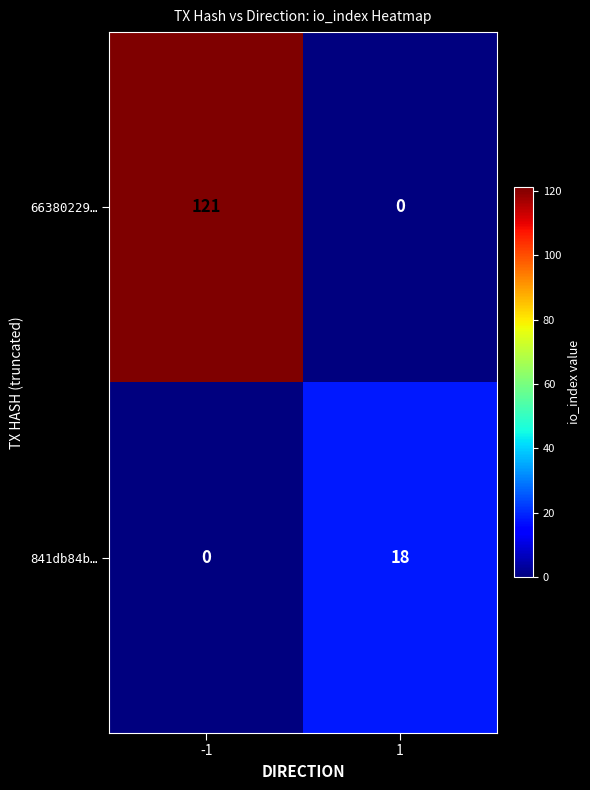

Reading left to right, list all the values displayed in this chart.

66380229…: 121	0
841db84b…: 0	18